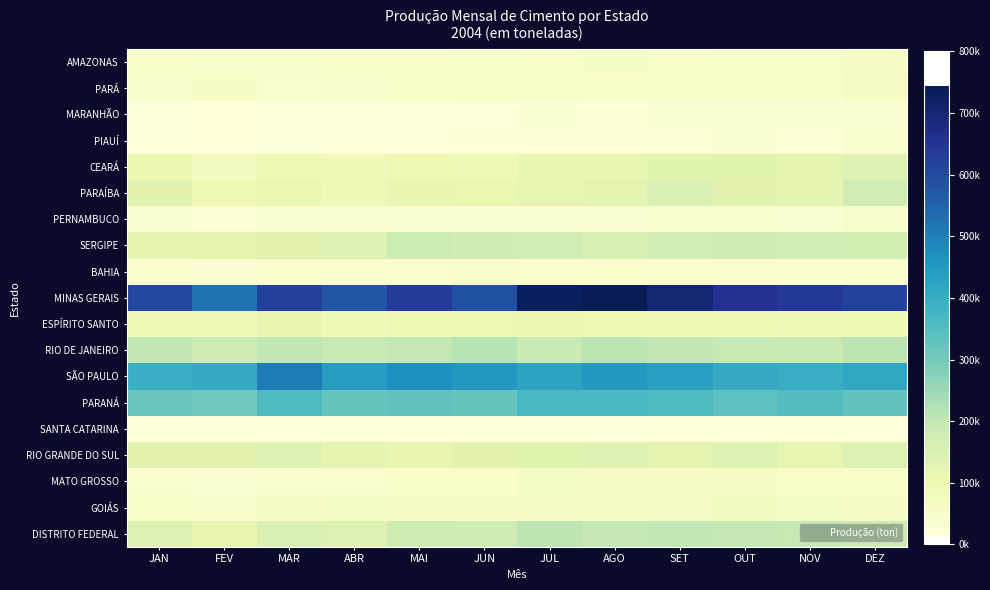

What is the total value across all series at JUN?

2723718